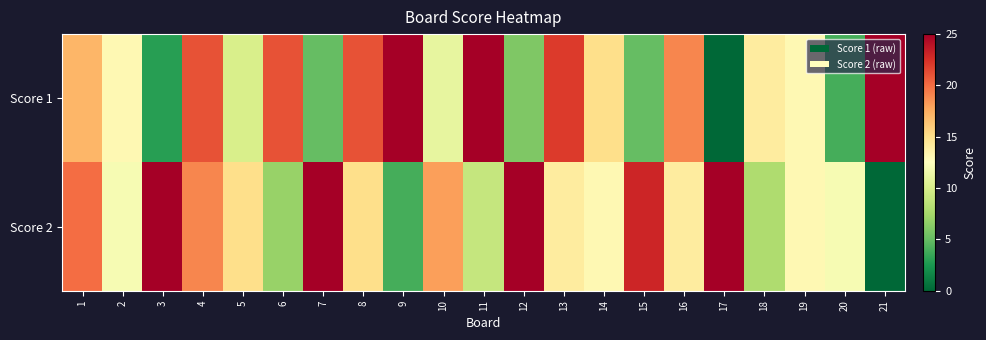

Reading right to left, what are all the values shown in this chart?

Score 1: 21=25	20=4	19=13	18=14	17=0	16=19	15=5	14=15	13=22	12=6	11=25	10=11	9=25	8=21	7=5	6=21	5=10	4=21	3=3	2=13	1=17
Score 2: 21=0	20=12	19=13	18=8	17=25	16=14	15=23	14=13	13=14	12=25	11=9	10=18	9=4	8=15	7=25	6=7	5=15	4=19	3=25	2=12	1=20